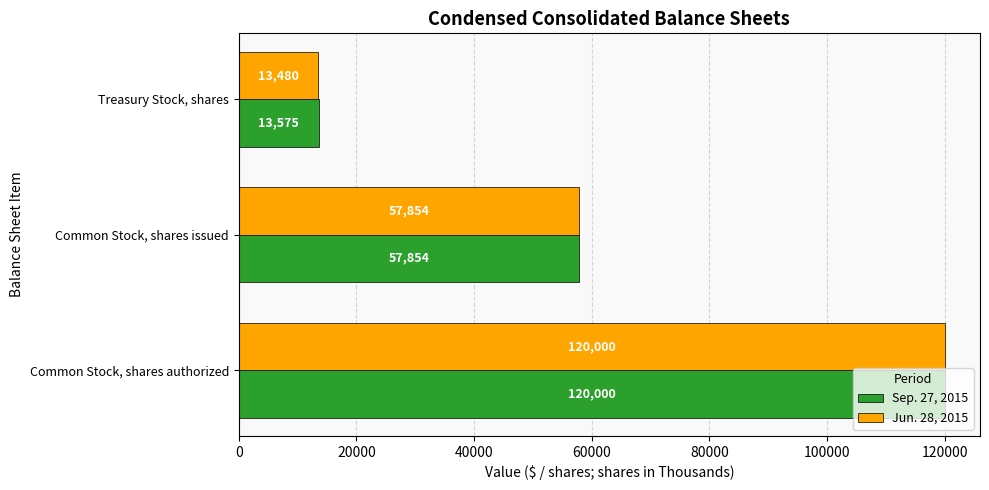

List the series in order of their overall mean, lowest first.

Jun. 28, 2015, Sep. 27, 2015